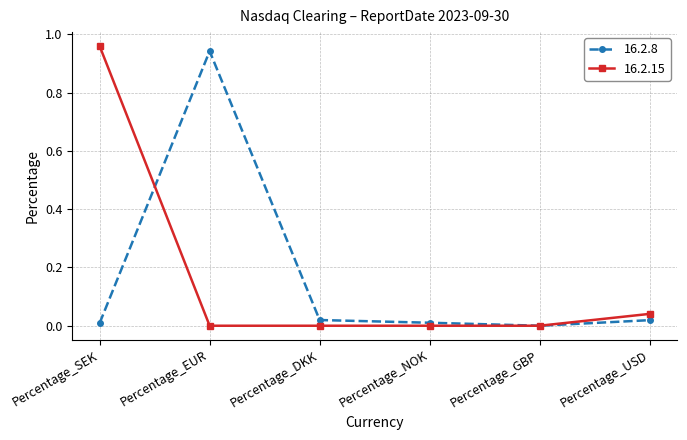

At which category is the sum across all series the highest?

Percentage_SEK